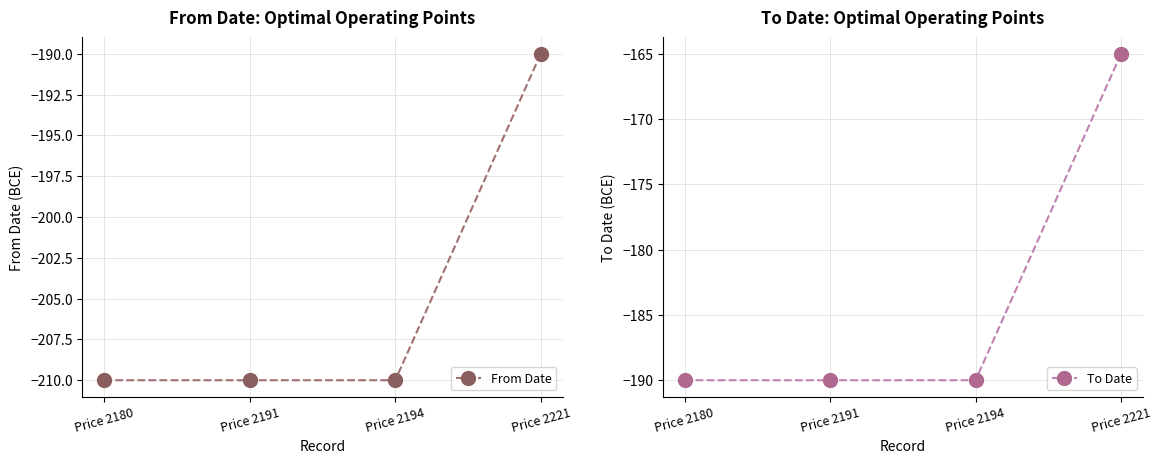

True or false: From Date has a value of -210 at Price 2194.

True